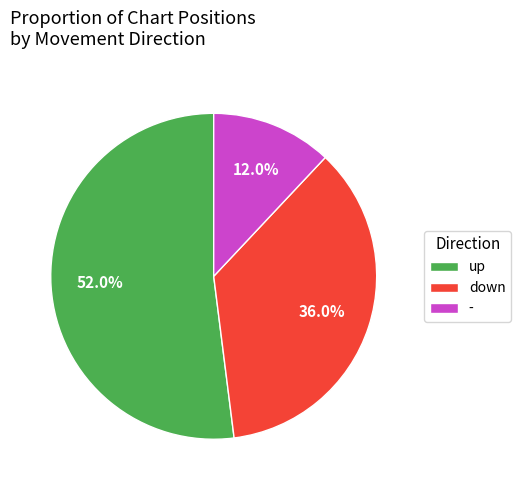

Which has a higher value, up or down?

up